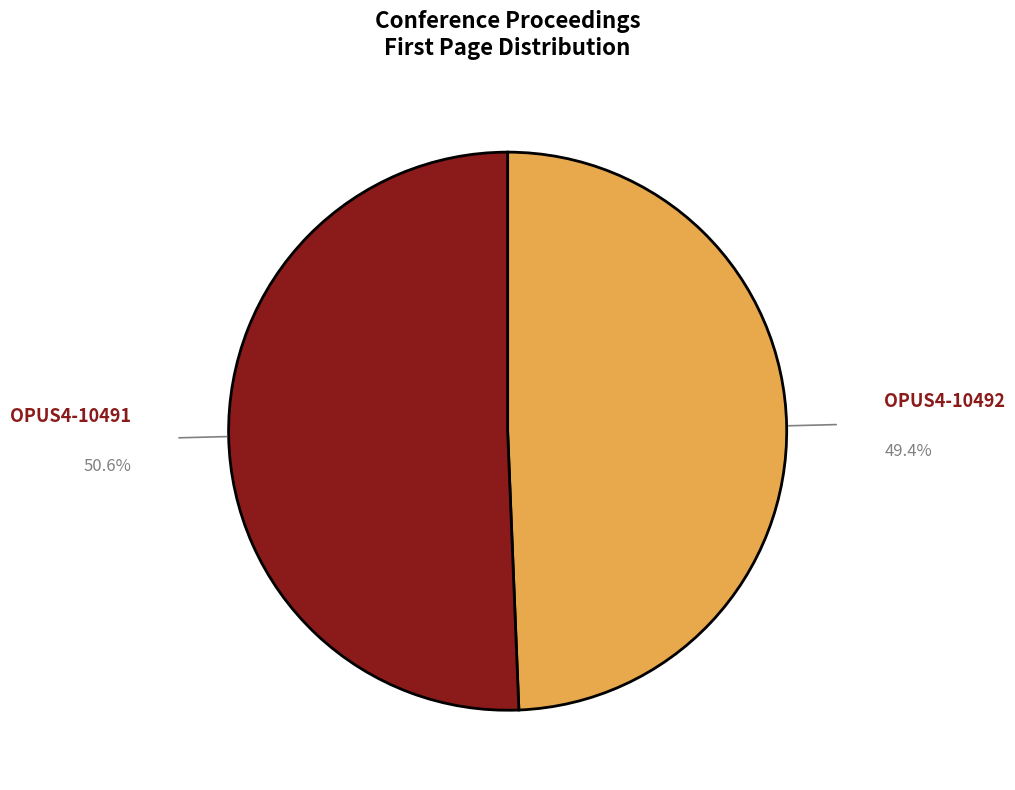

Do OPUS4-10492 and OPUS4-10491 together represent more than half of the pie?

Yes